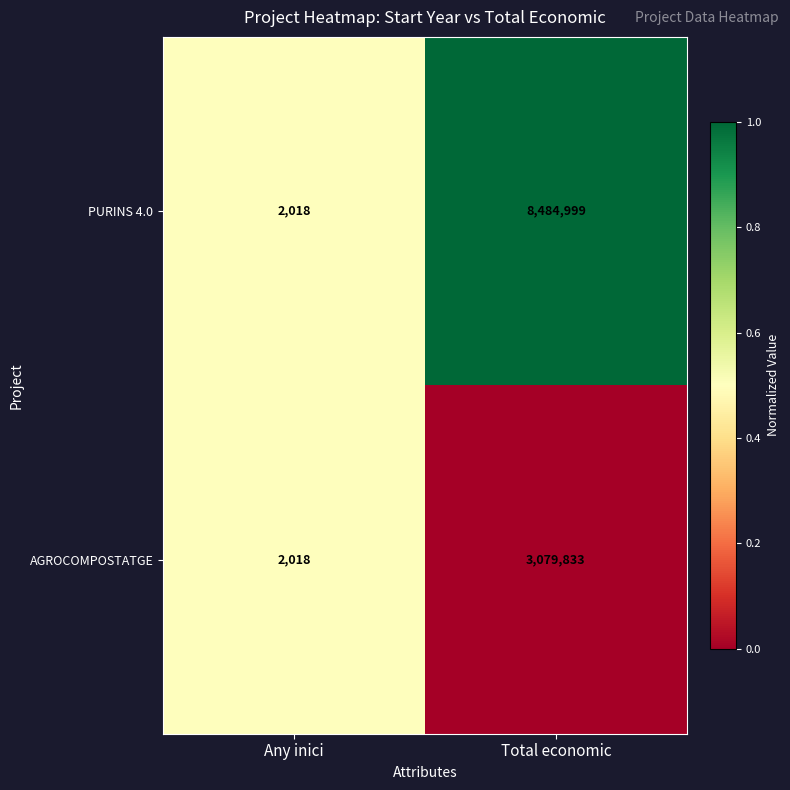

Between Any inici and Total economic, which series saw the biggest shift?

PURINS 4.0